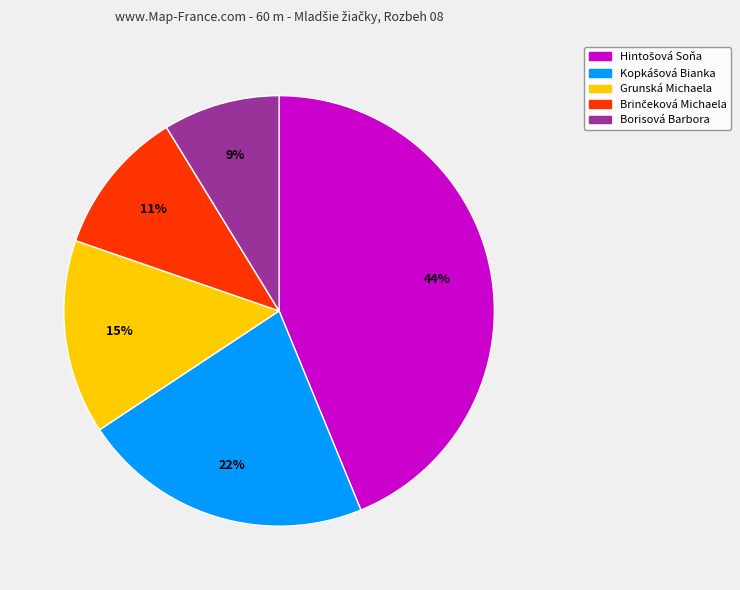

Is it true that Borisová Barbora is 20% of the pie?

False